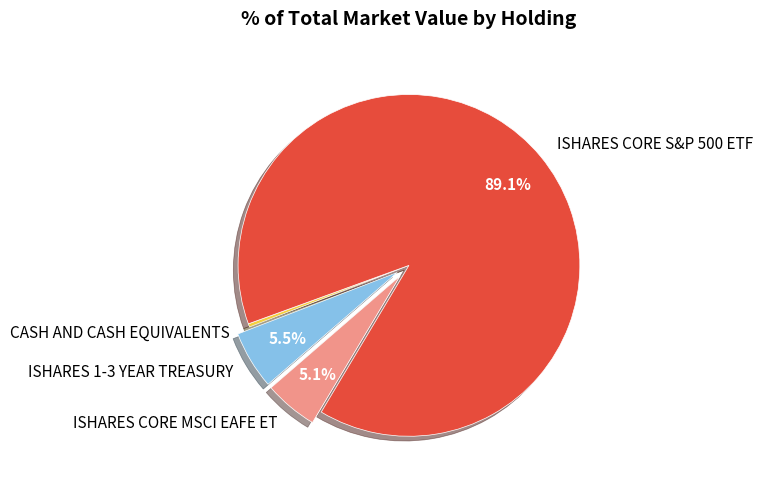

To the nearest percent, what portion does ISHARES CORE S&P 500 ETF represent?

89%